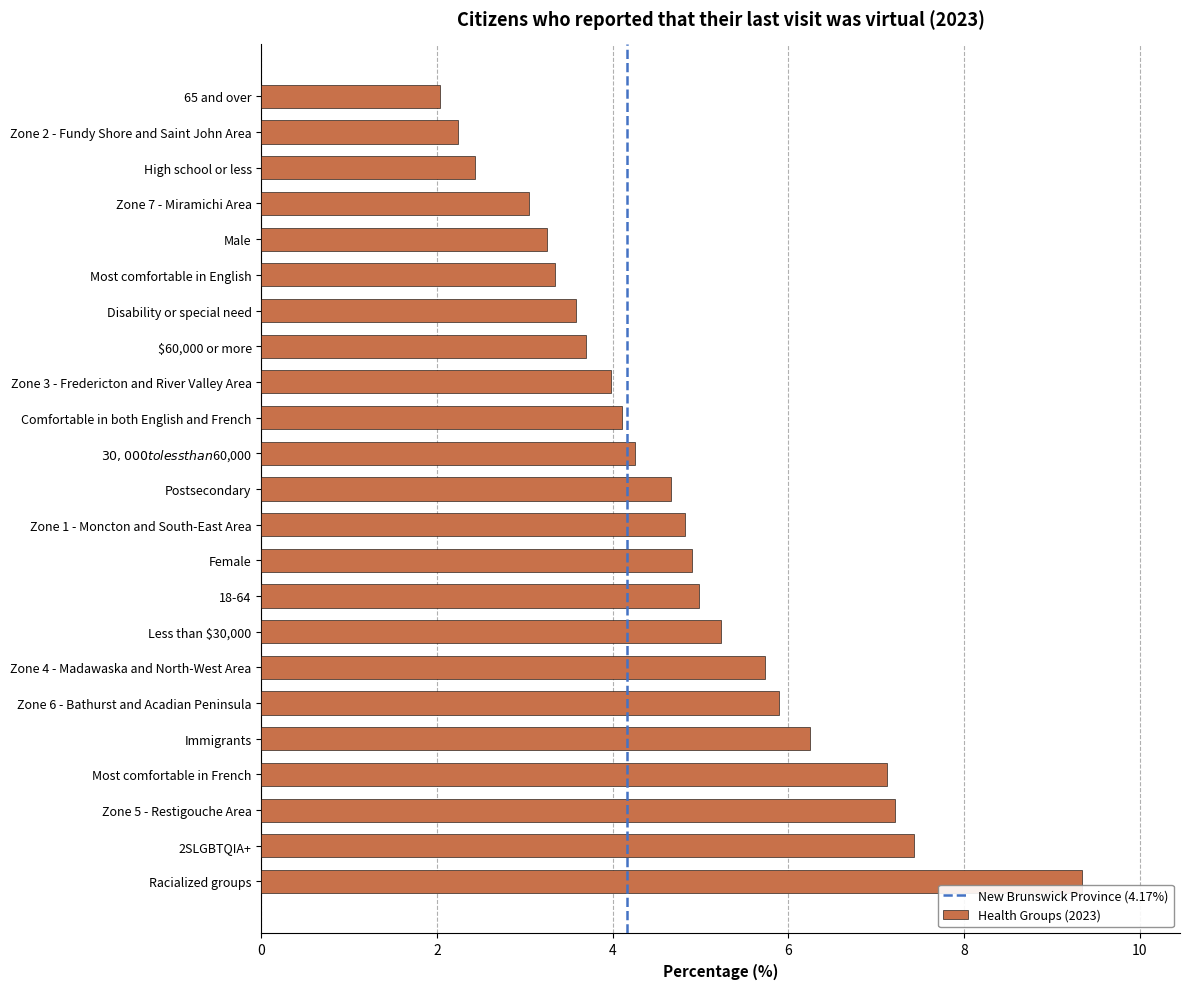

Is it true that the value at $30,000 to less than $60,000 is 6.5?

False